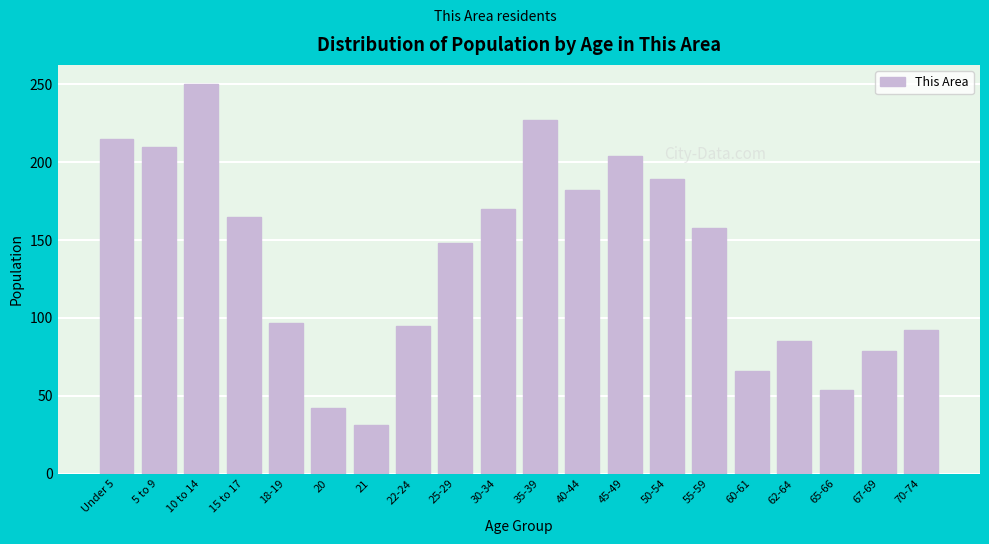

Reading right to left, extract all data points from this chart.

92	79	54	85	66	158	189	204	182	227	170	148	95	31	42	97	165	250	210	215